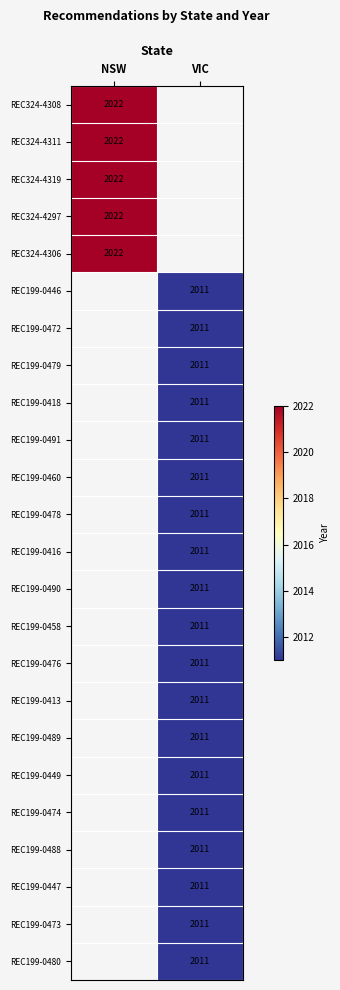

Is it true that REC199-0474 equals 3486.9 at VIC?

False